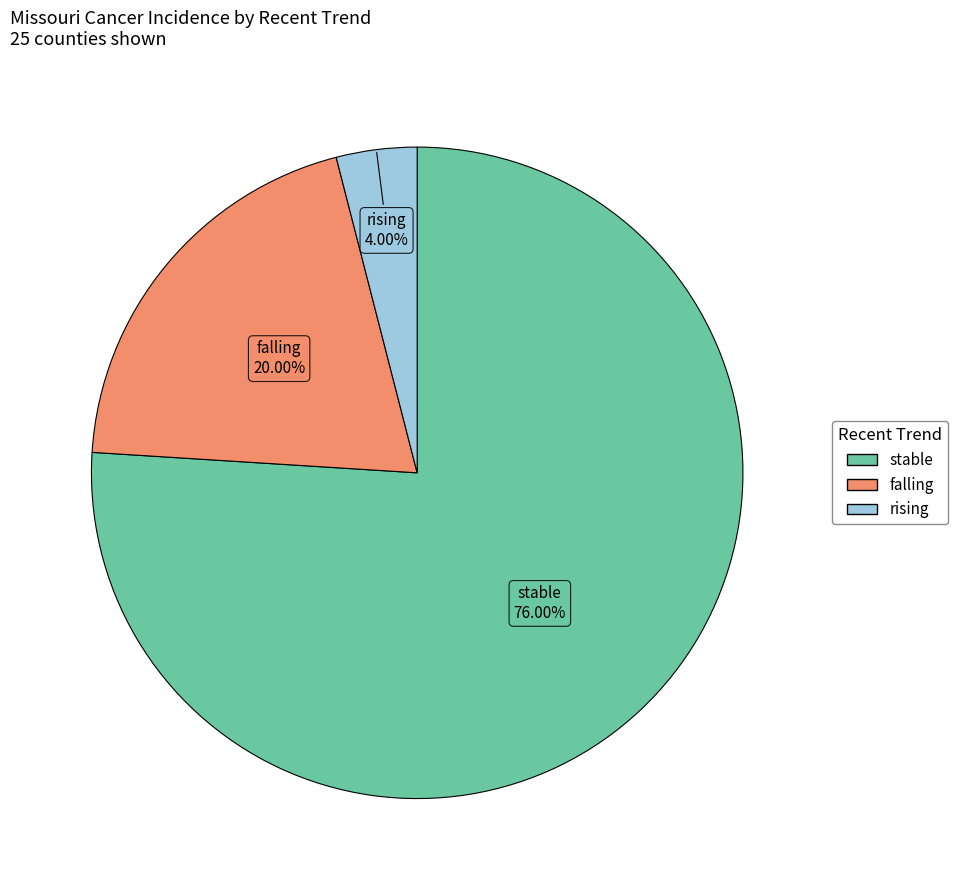

Is there a majority slice in this chart?

Yes